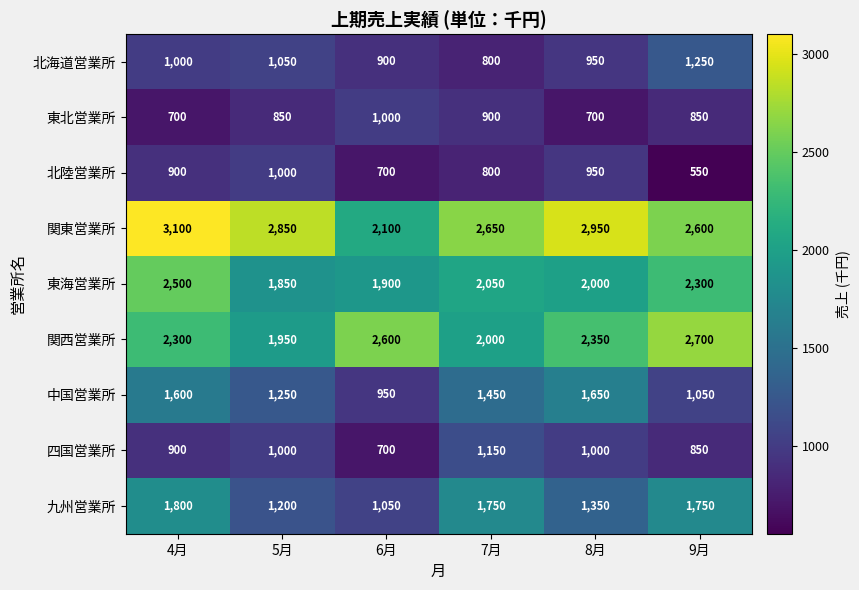

At which category is the sum across all series the highest?

4月